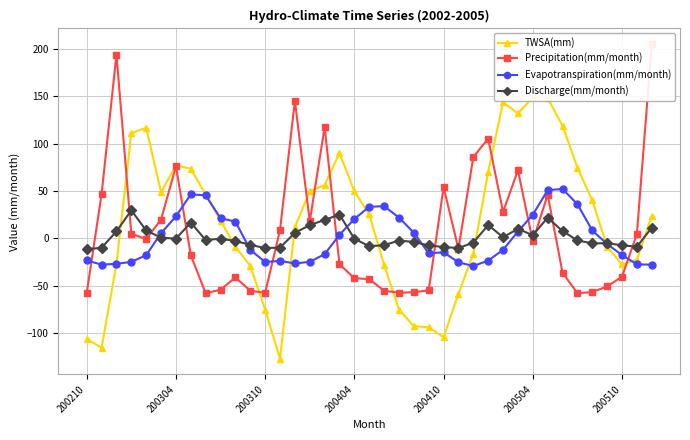

What is the minimum value for Evapotranspiration(mm/month)?

-29.2